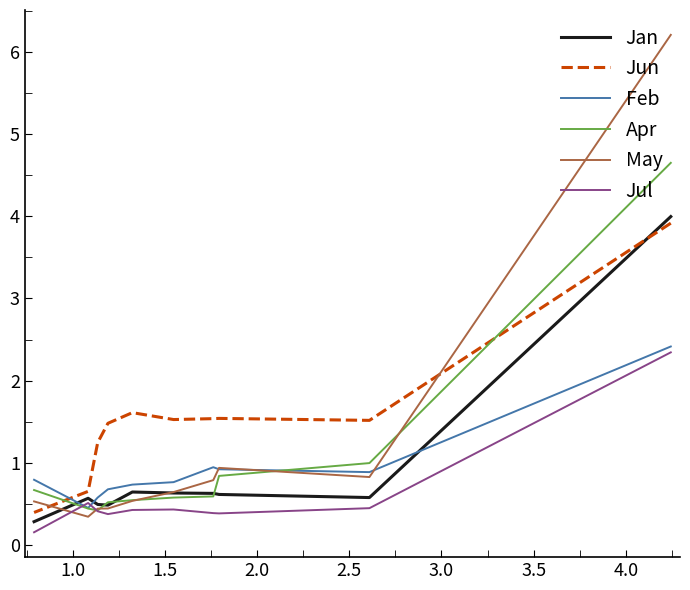

How many lines are shown in the chart?

6